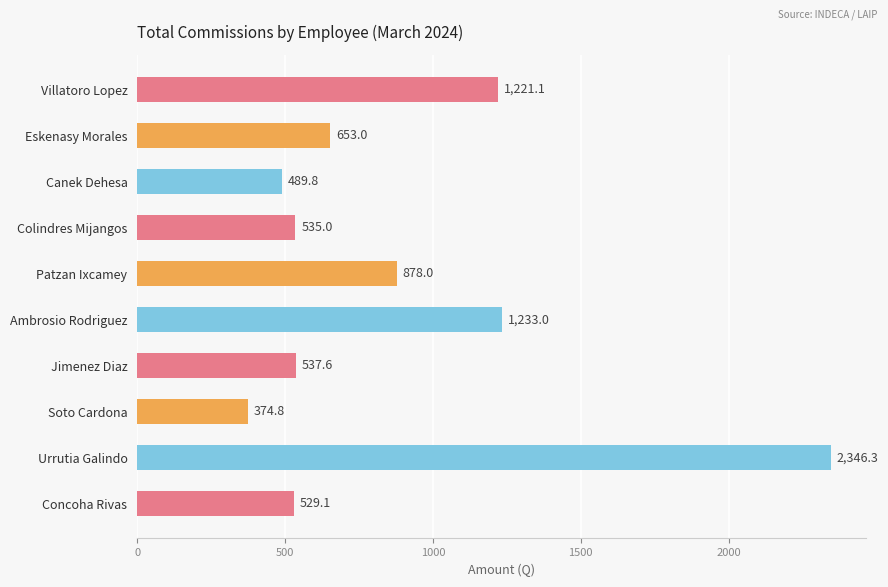

What is the label of the 6th bar from the bottom?

Patzan Ixcamey